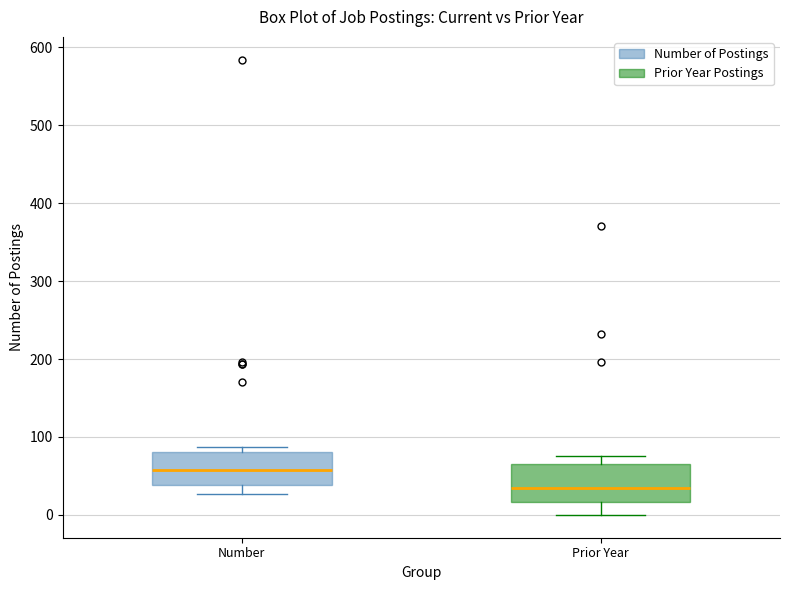

Which box has the lowest median line?

Prior Year